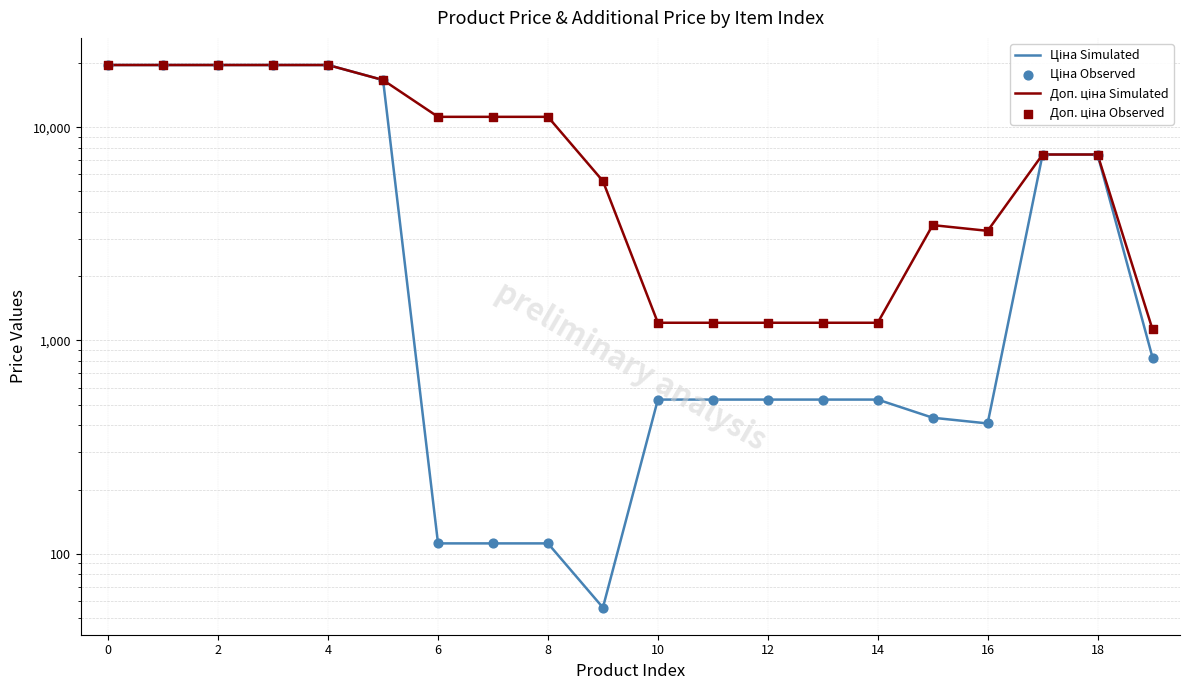

Which series contains the highest Y value?

Ціна